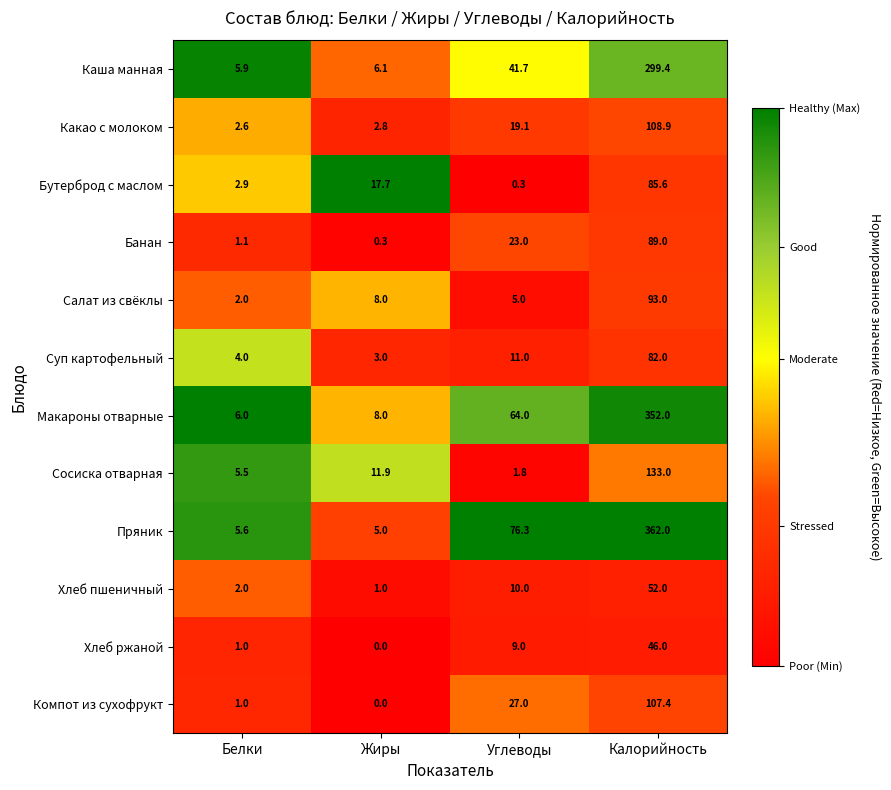

List the series in order of their peak value, highest first.

Пряник, Макароны отварные, Каша манная, Сосиска отварная, Какао с молоком, Компот из сухофрукт, Салат из свёклы, Банан, Бутерброд с маслом, Суп картофельный, Хлеб пшеничный, Хлеб ржаной